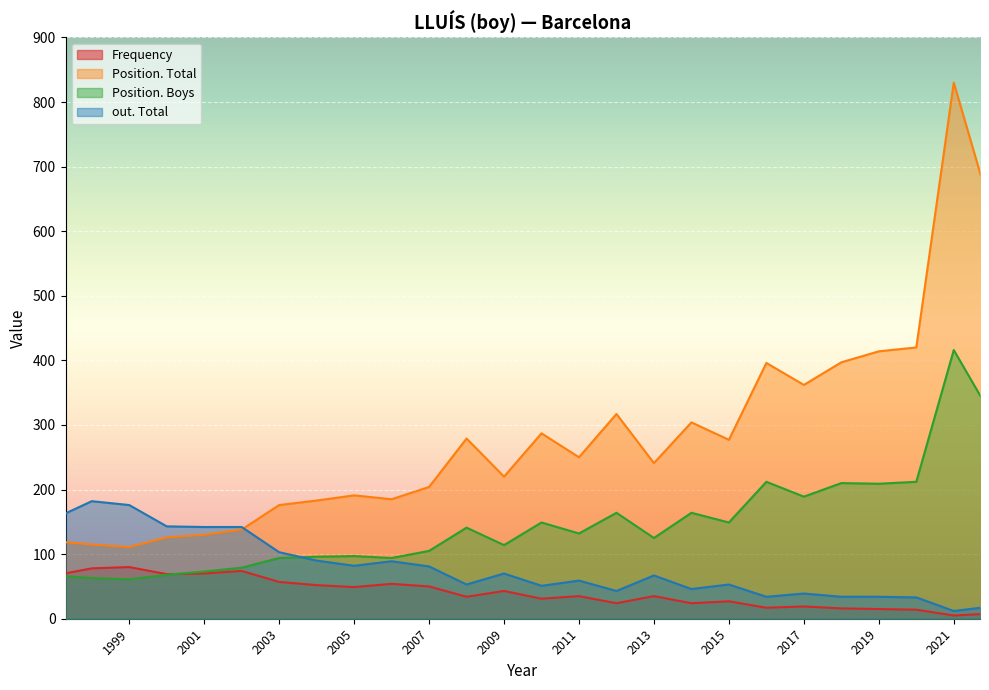

Where is Position. Boys nearest to the value 238?

2020